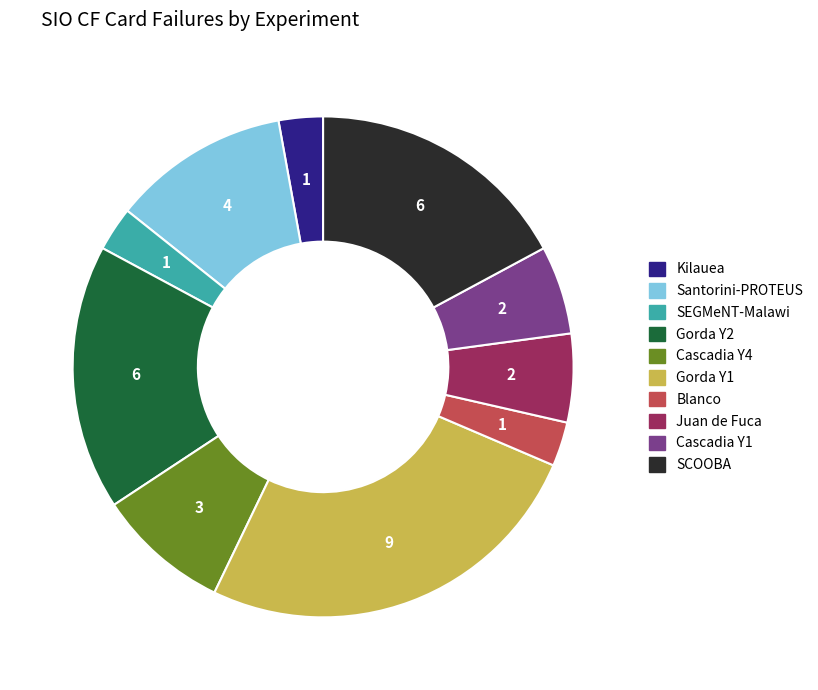

Do Kilauea and SEGMeNT-Malawi together represent more than half of the pie?

No